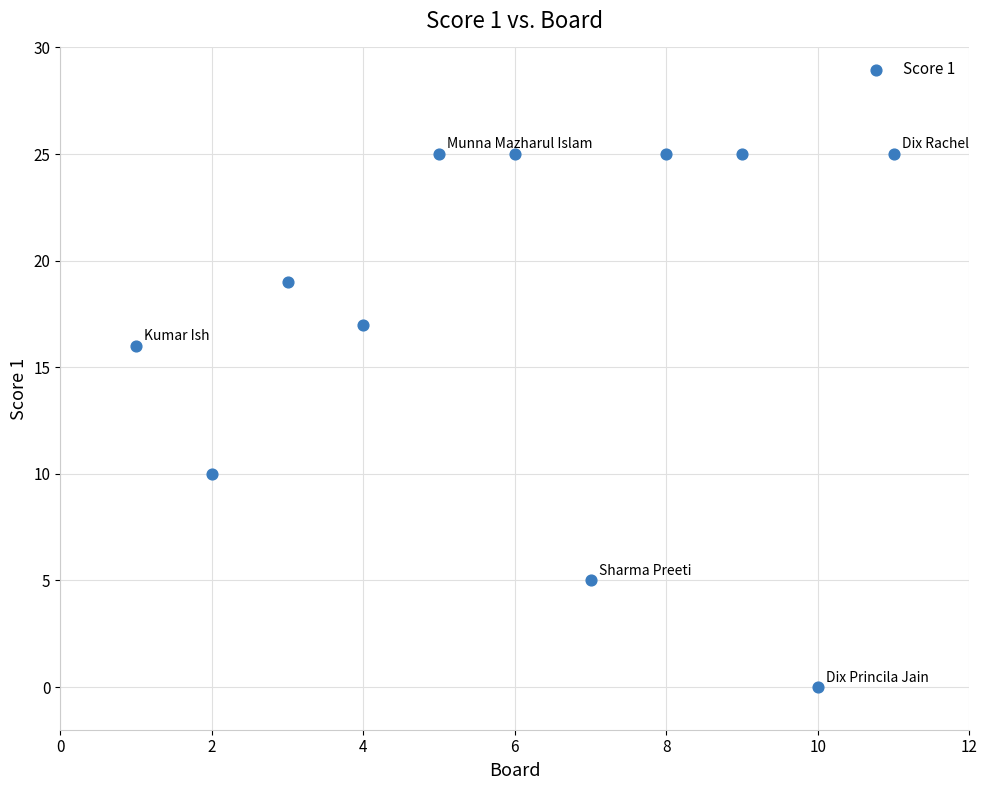

What Y value in the scatter plot is closest to 12?

10